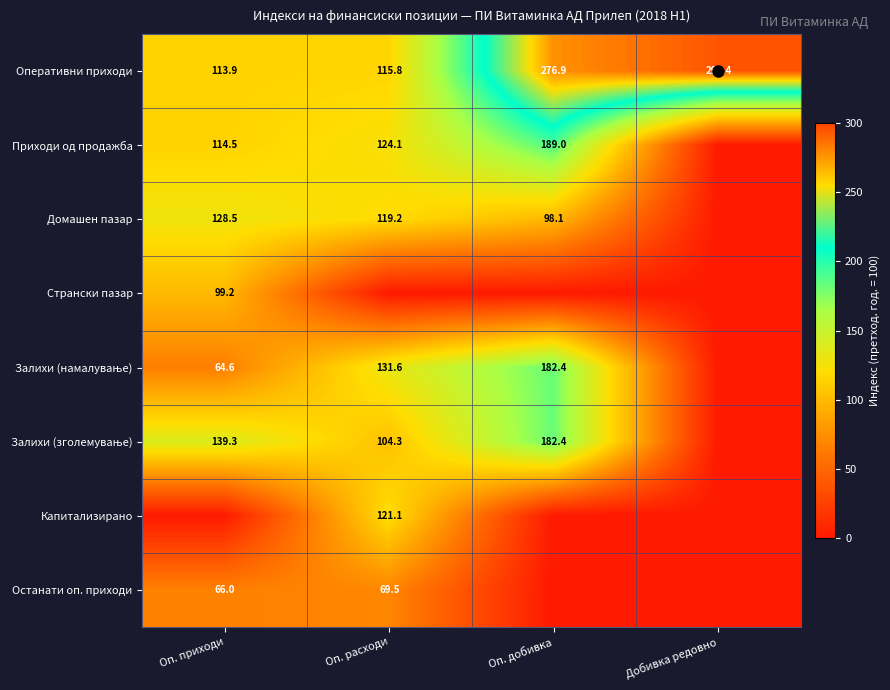

True or false: Останати оп. приходи has a value of 0.0 at Добивка редовно.

True